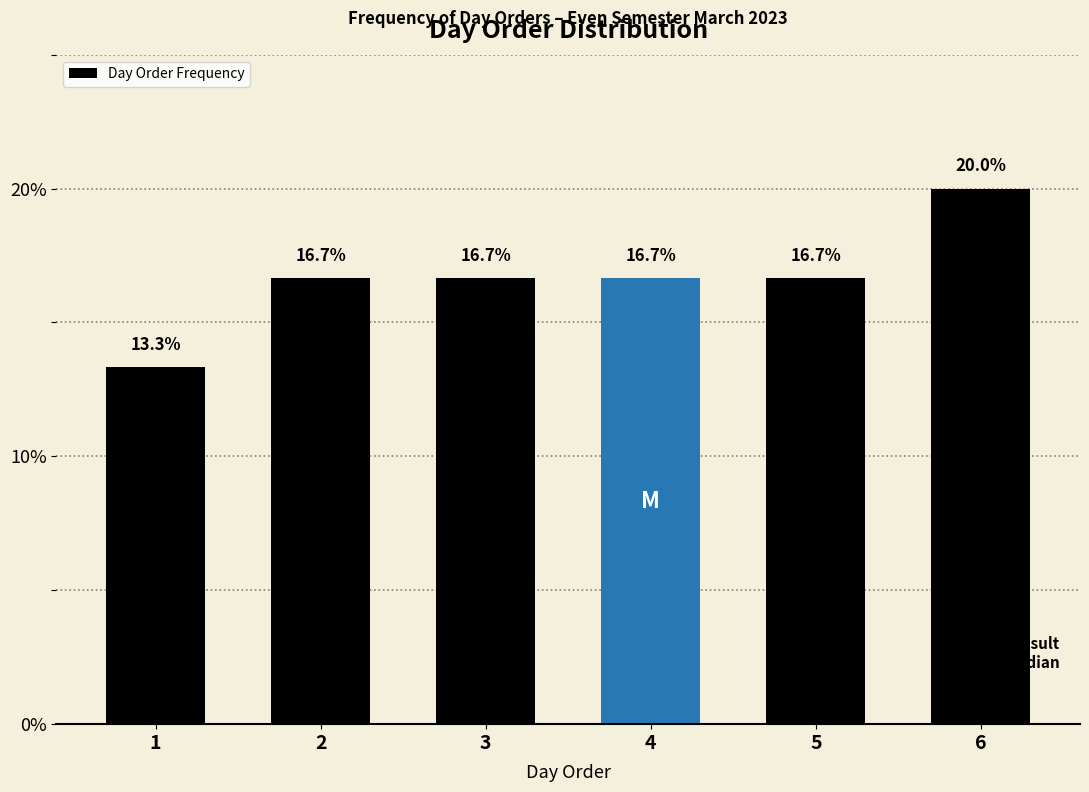

Reading left to right, what are all the values shown in this chart?

13.3	16.7	16.7	16.7	16.7	20.0